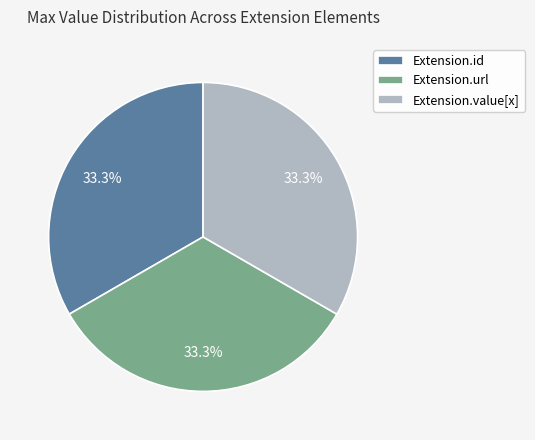

Is Extension.url the majority of the pie?

No